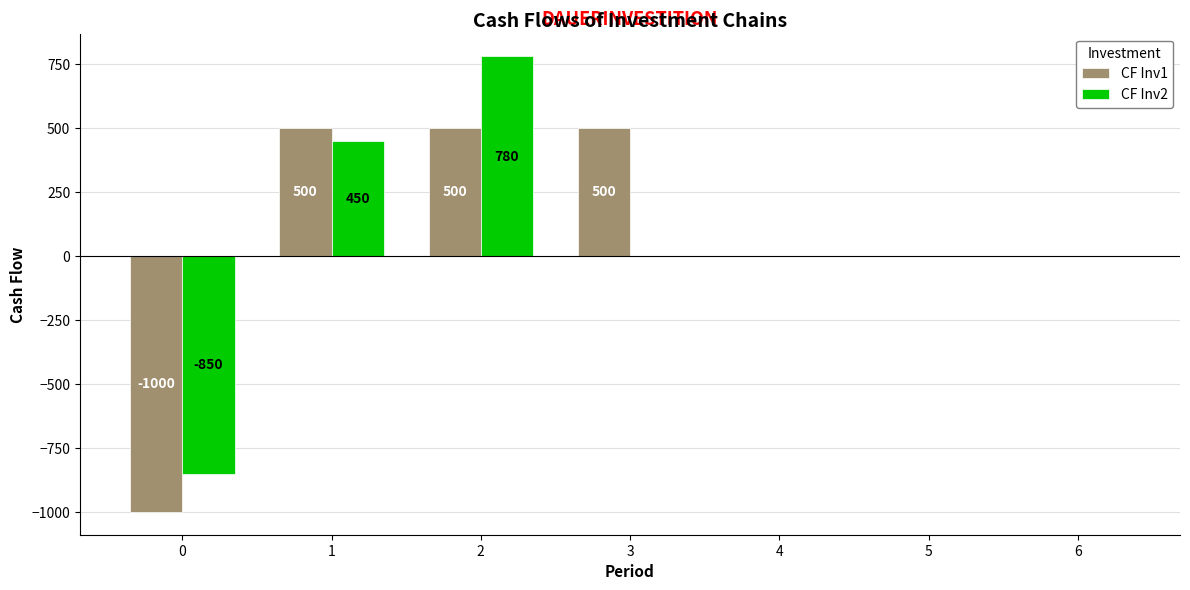

What is the sum of all CF Inv1 values?

500